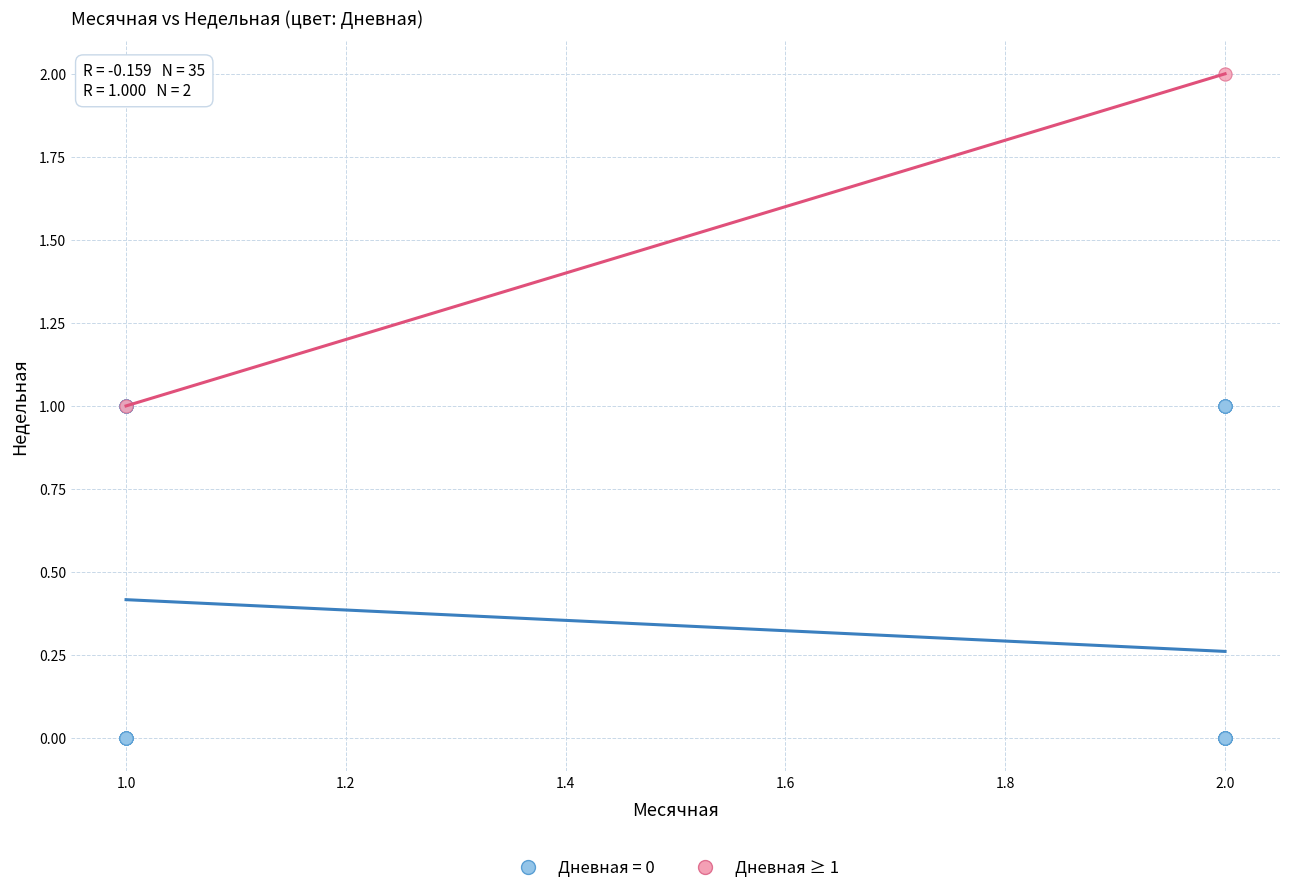

What are all the series names shown in the legend?

Дневная = 0, Дневная ≥ 1